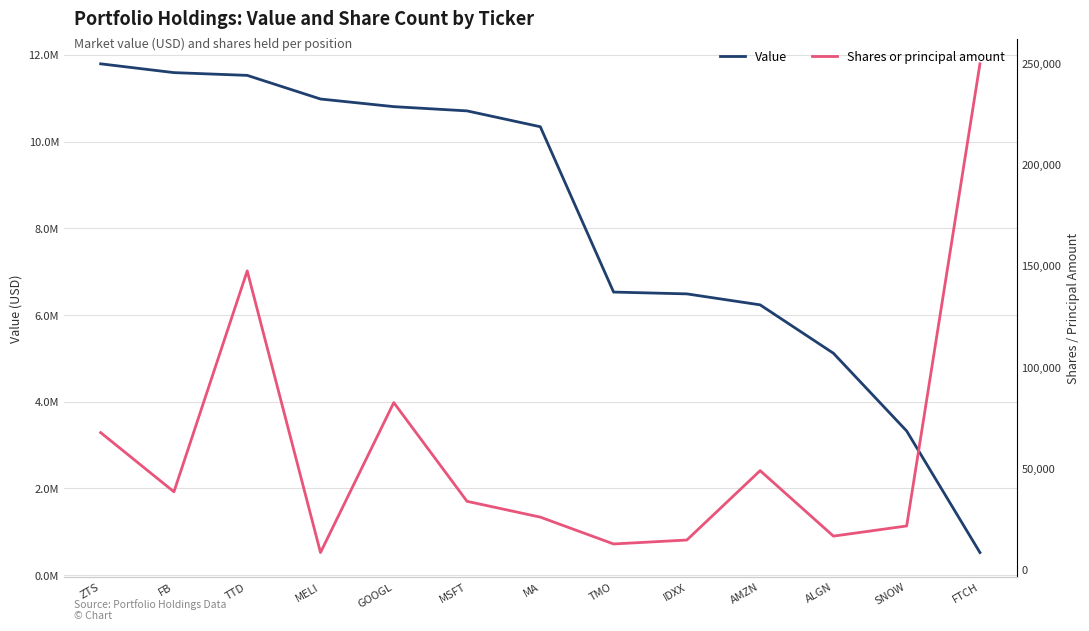

How many series are shown in this chart?

2